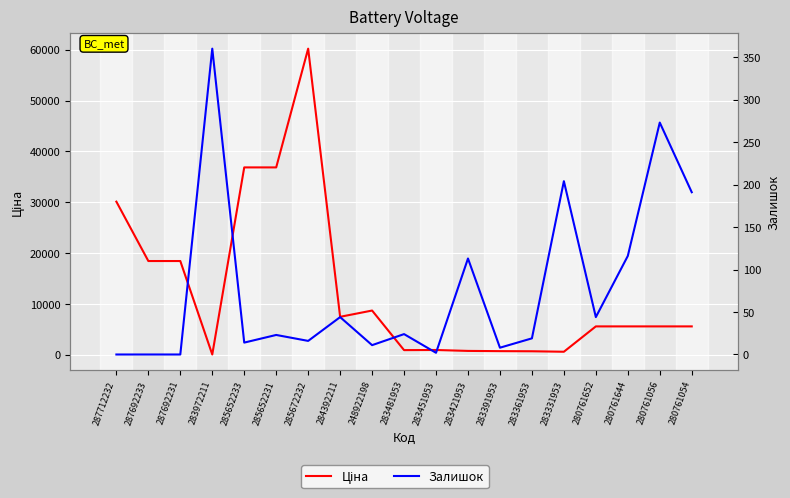

What are all the series names shown in the legend?

Ціна, Залишок